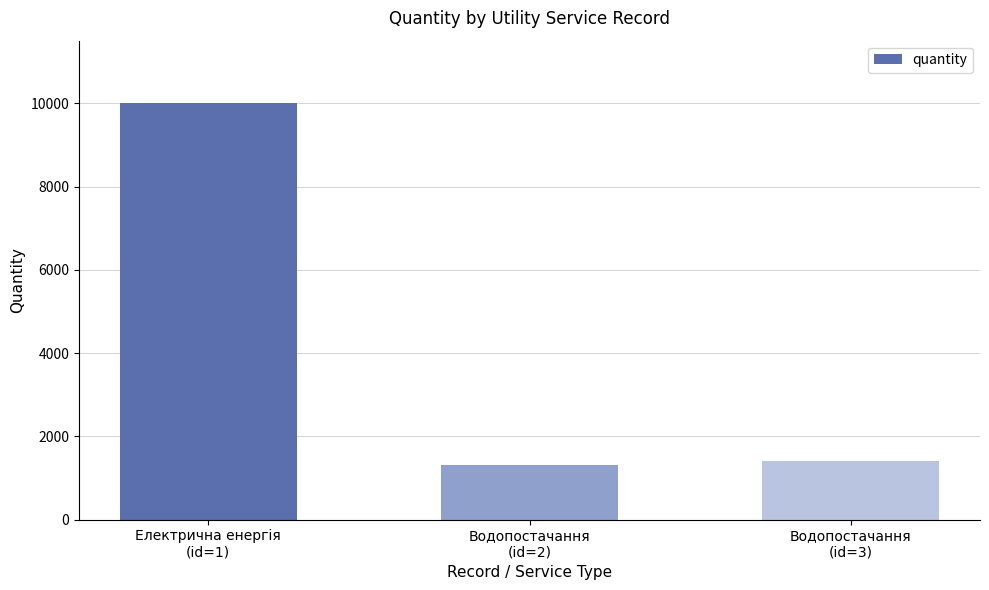

What is the sum of all values?

12717